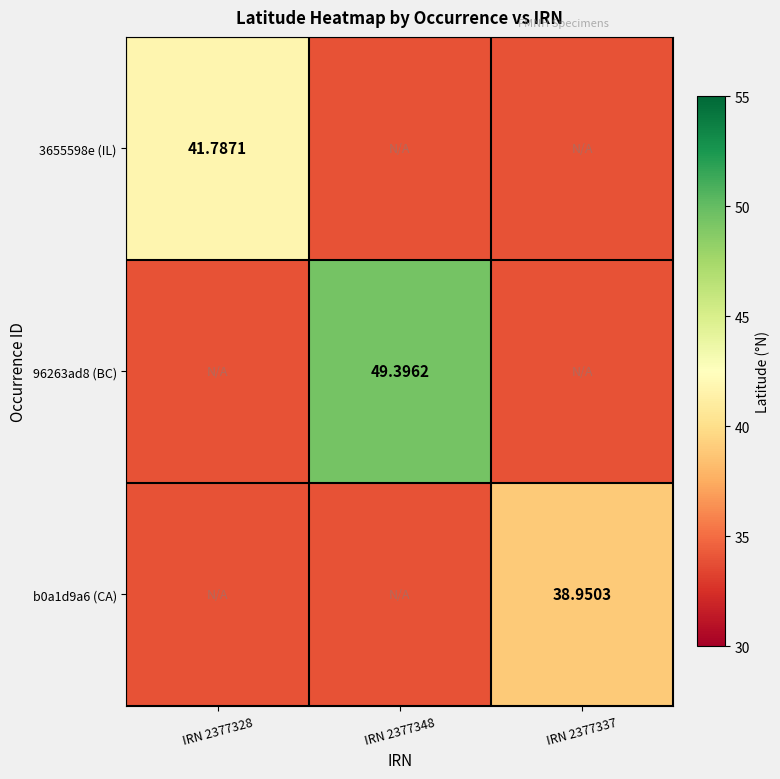

At which label does b0a1d9a6 (CA) reach its peak?

IRN 2377337